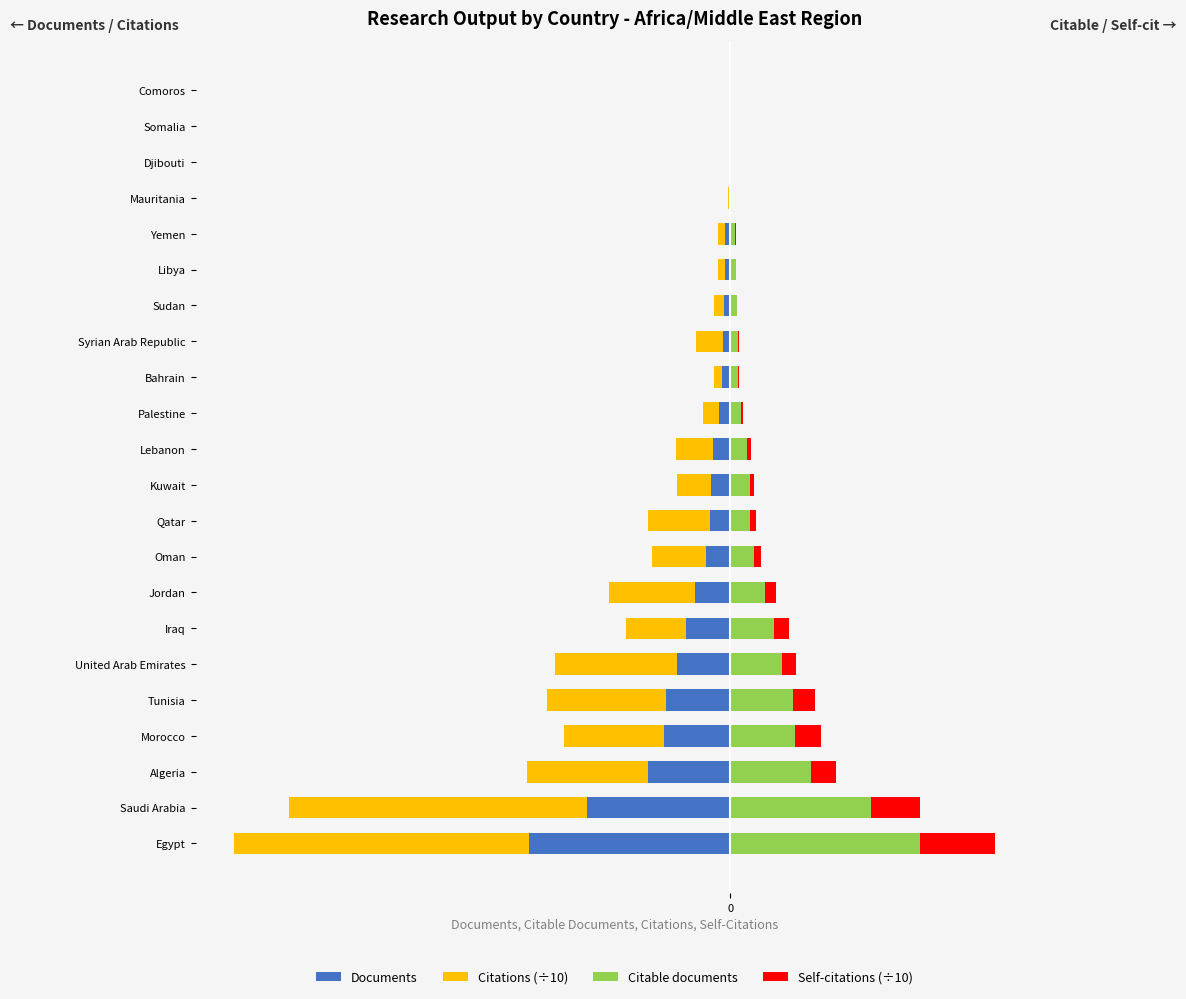

What is the difference between the Documents values at Egypt and Iraq?

5302.0